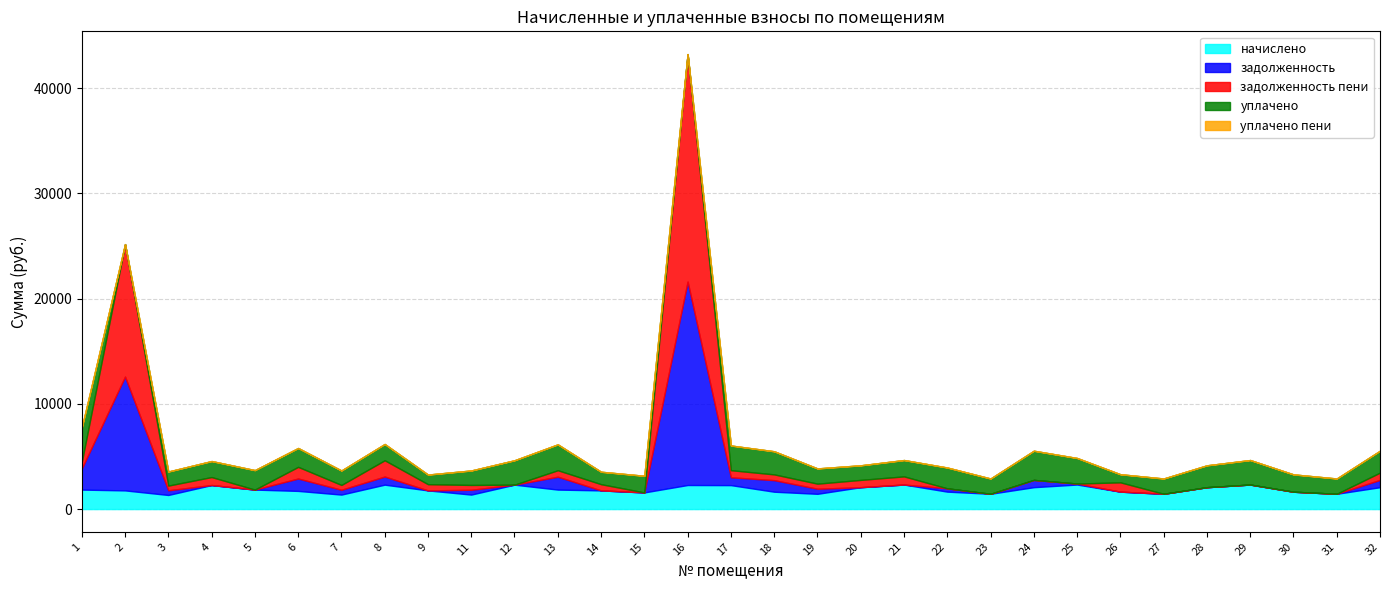

At which label is задолженность пени closest to 10812?

2